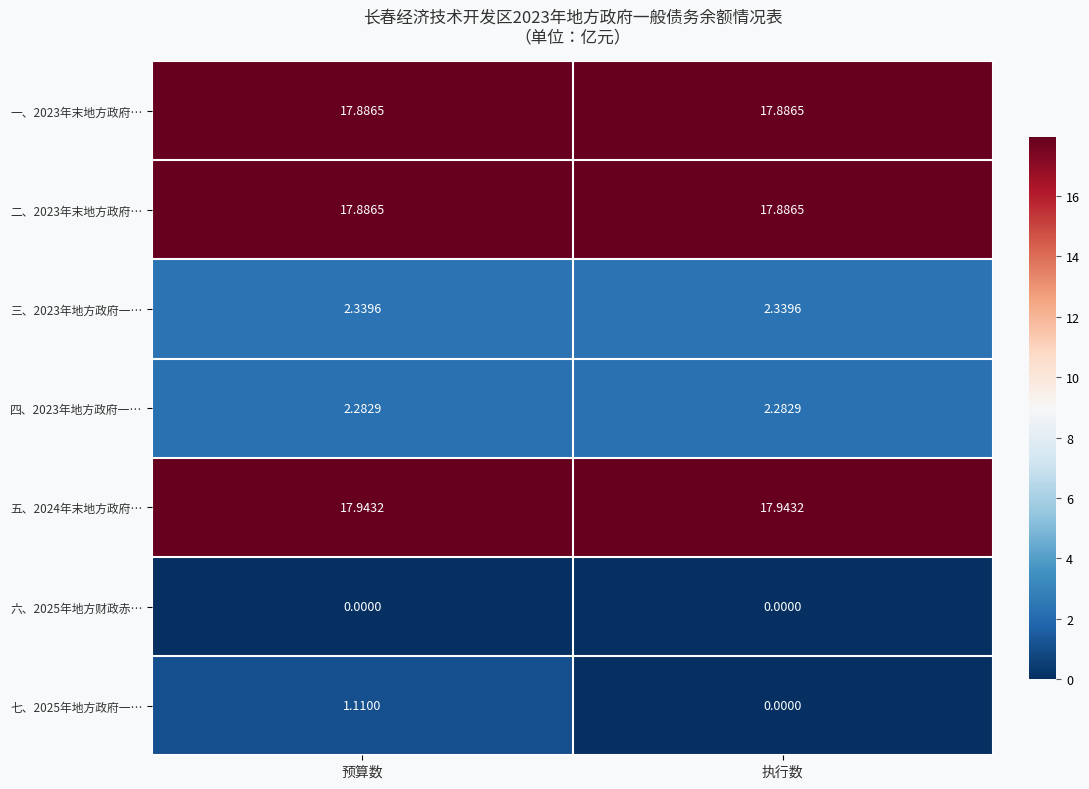

List the labels in order of 七、2025年地方政府一… value, largest first.

预算数, 执行数